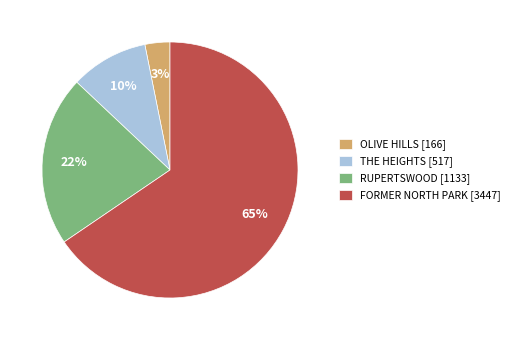

To the nearest percent, what is the difference between the largest and smallest slice percentages?

62%